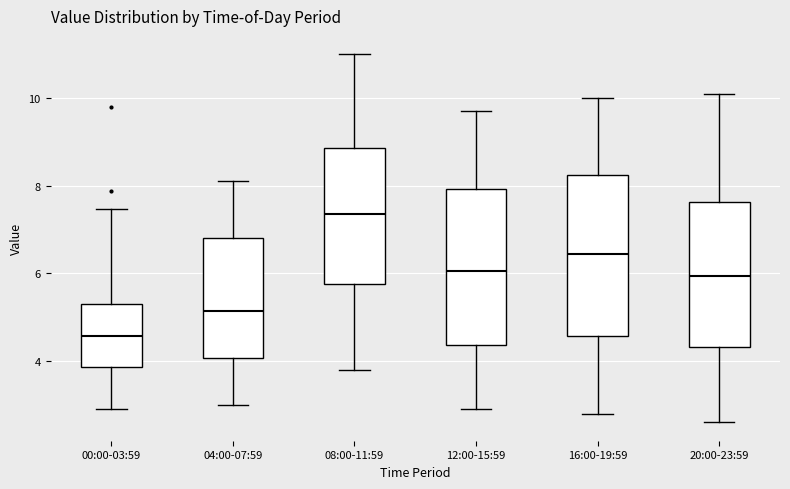

Reading left to right, read every box against the y-axis: the position of its median line, the range the box covers, and the ends of its whiskers. The values are not printed on the chart, so give them approximately, as read against the axis.

00:00-03:59: median 4.6, box 3.8 to 5.4, whiskers 3.0 to 7.4
04:00-07:59: median 5.2, box 4.0 to 6.8, whiskers 3.0 to 8.2
08:00-11:59: median 7.4, box 5.8 to 8.8, whiskers 3.8 to 11.0
12:00-15:59: median 6.0, box 4.4 to 8.0, whiskers 3.0 to 9.8
16:00-19:59: median 6.4, box 4.6 to 8.2, whiskers 2.8 to 10.0
20:00-23:59: median 6.0, box 4.4 to 7.6, whiskers 2.6 to 10.2